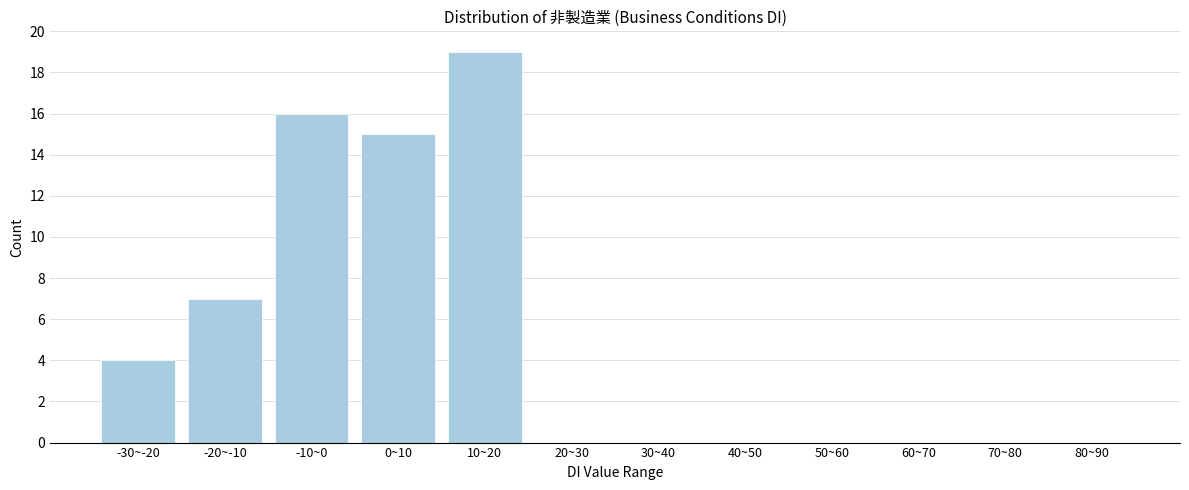

Reading left to right, transcribe all the data shown in this chart.

-30~-20=4	-20~-10=7	-10~0=16	0~10=15	10~20=19	20~30=0	30~40=0	40~50=0	50~60=0	60~70=0	70~80=0	80~90=0